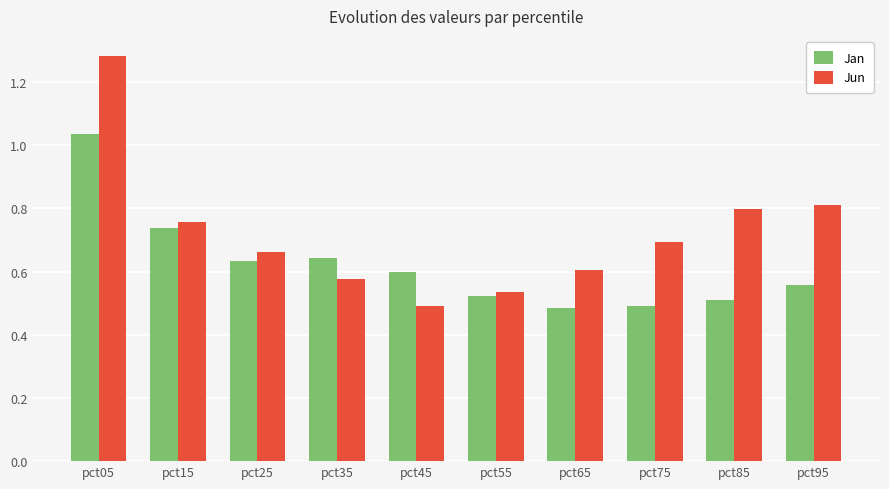

Rank the series by their average value, from lowest to highest.

Jan, Jun